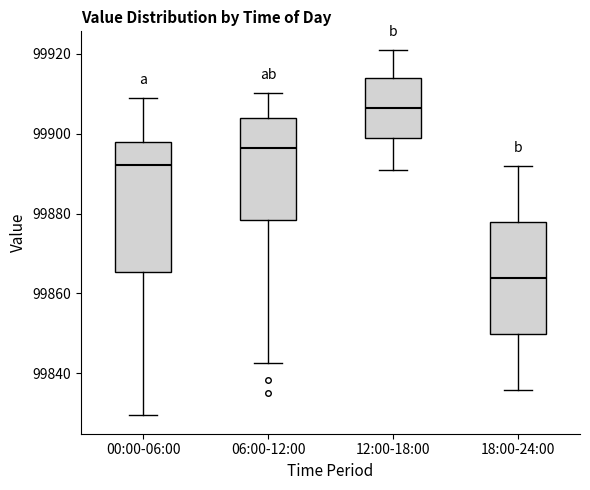

Where is the upper edge of the box for 06:00-12:00 on the y-axis? The values are not printed on the chart, so give them approximately, as read against the axis.

99904